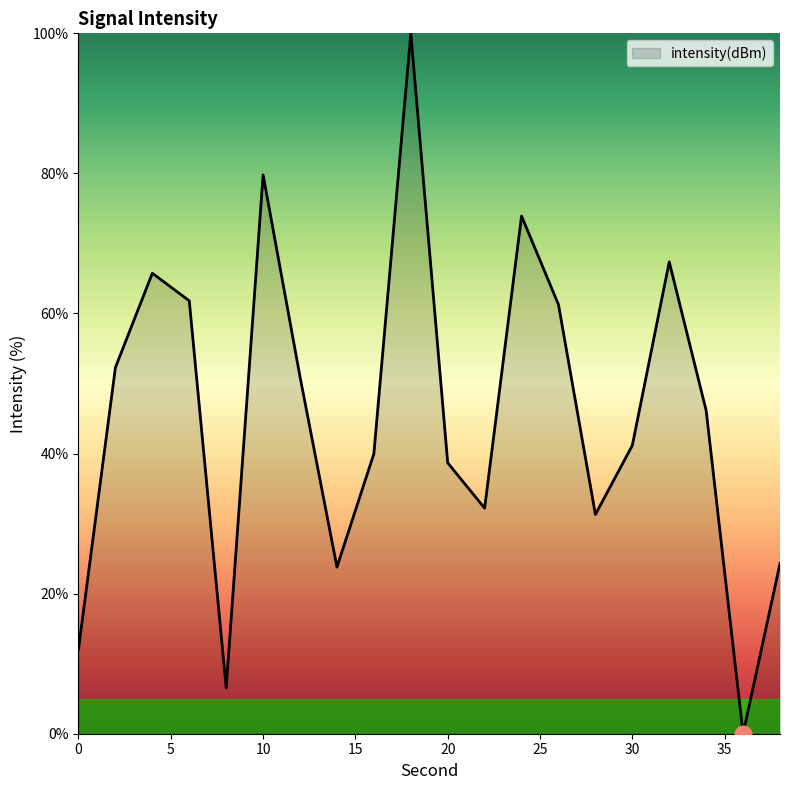

What is the difference between the maximum and minimum values?

100.0